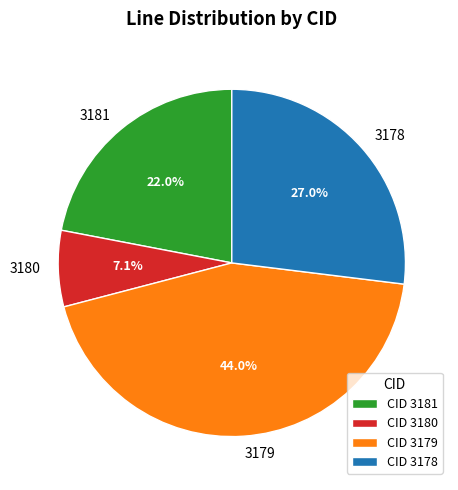

To the nearest percent, what is the combined percentage of 3178 and 3180?

34%